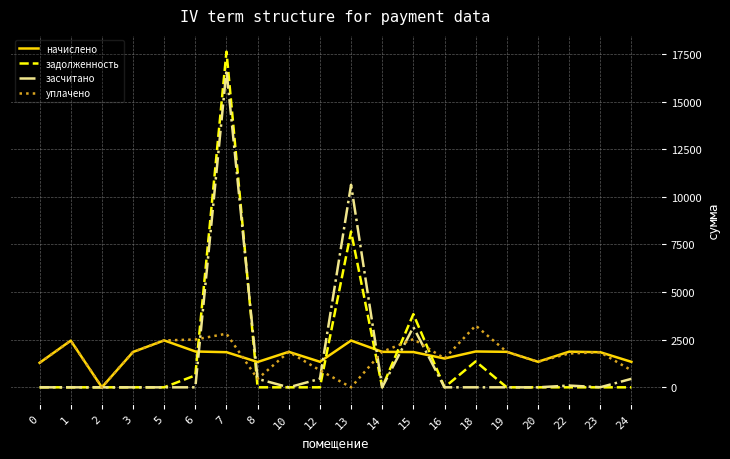

True or false: засчитано has more than 0 points higher than both neighbors.

True